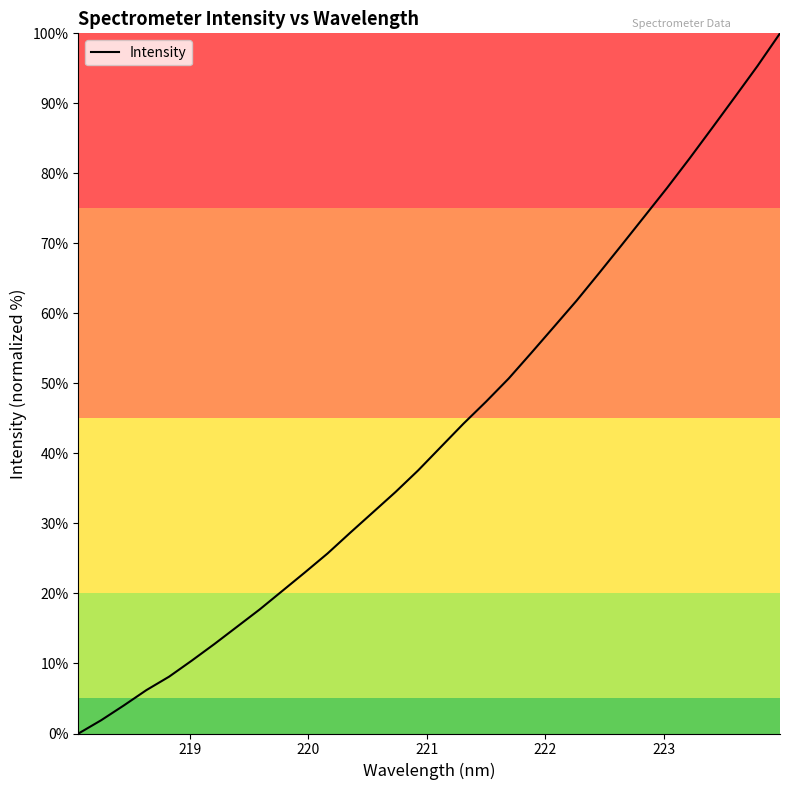

What is the greatest value displayed?

100.0